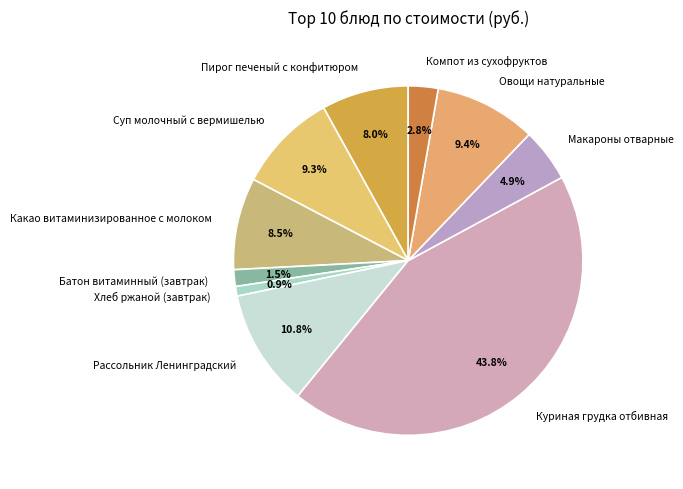

Which category has the smallest portion of the pie?

Хлеб ржаной (завтрак)